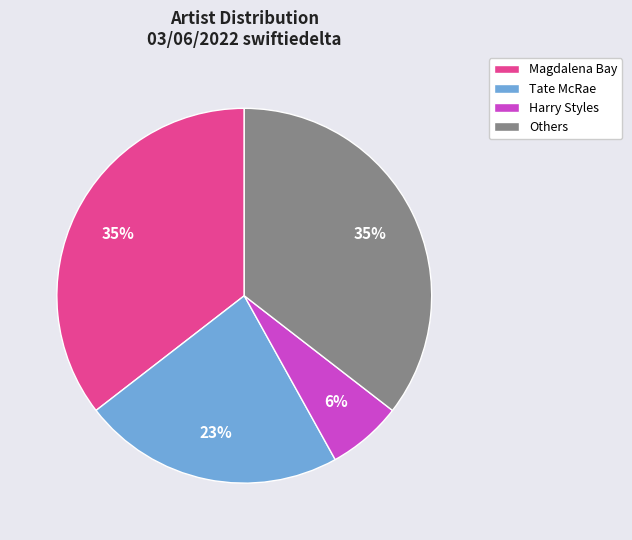

Does any single category account for the majority?

No